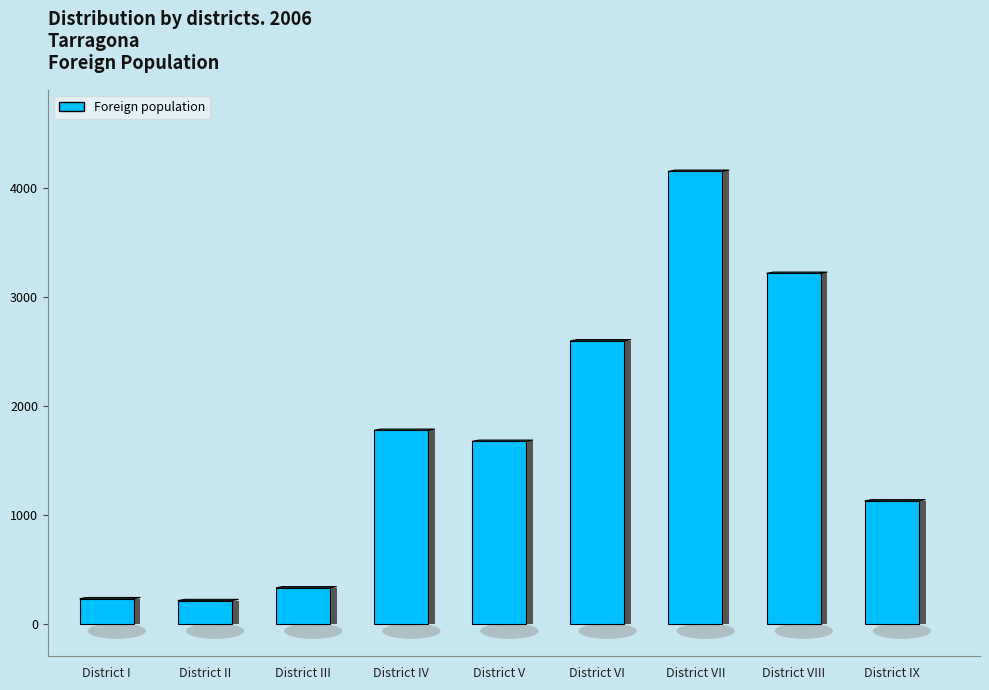

The chart shows a value of 1497 at District VI. True or false?

False